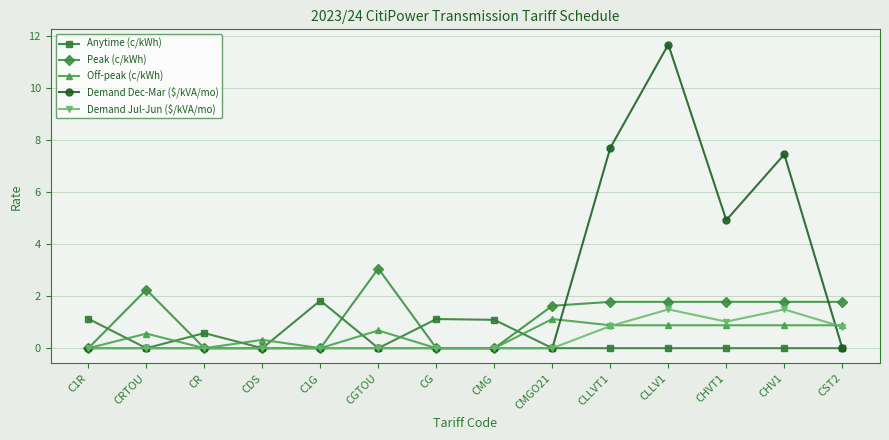

Is the value of Anytime (c/kWh) at CLLVT1 greater than the value of Peak (c/kWh) at CHVT1?

No